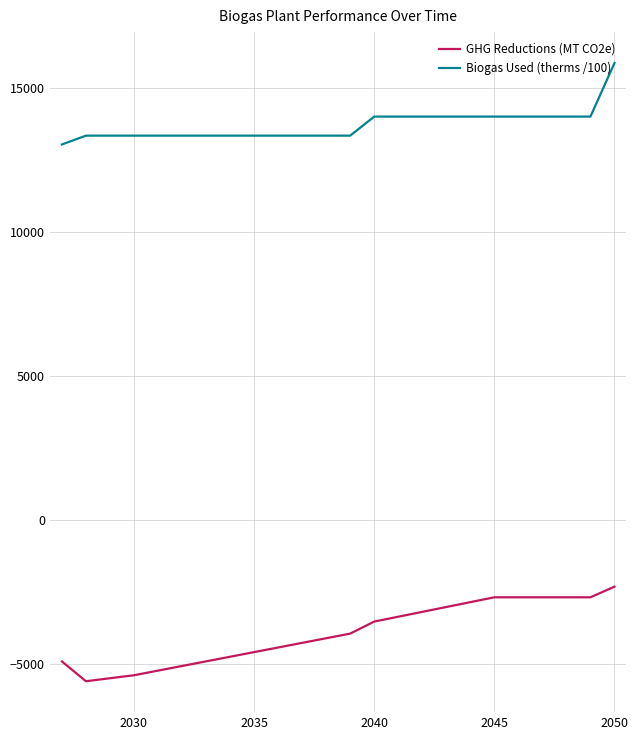

What is the minimum value for GHG Reductions (MT CO2e)?

-5613.7